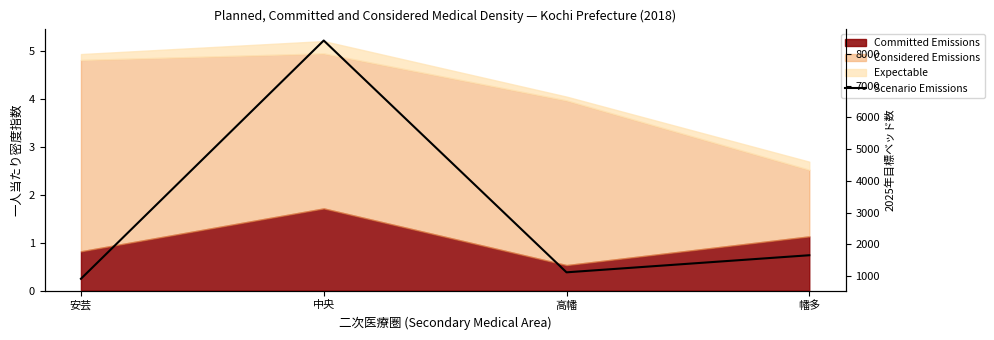

At which category does the data reach its first local valley?

高幡